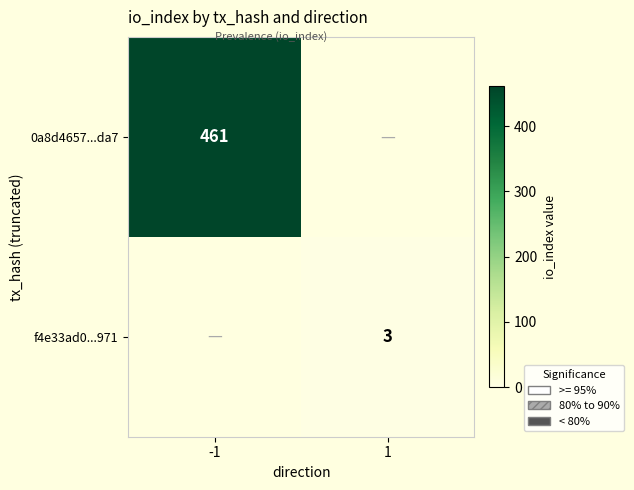

The value of f4e33ad0...971 at 1 is 3. True or false?

True